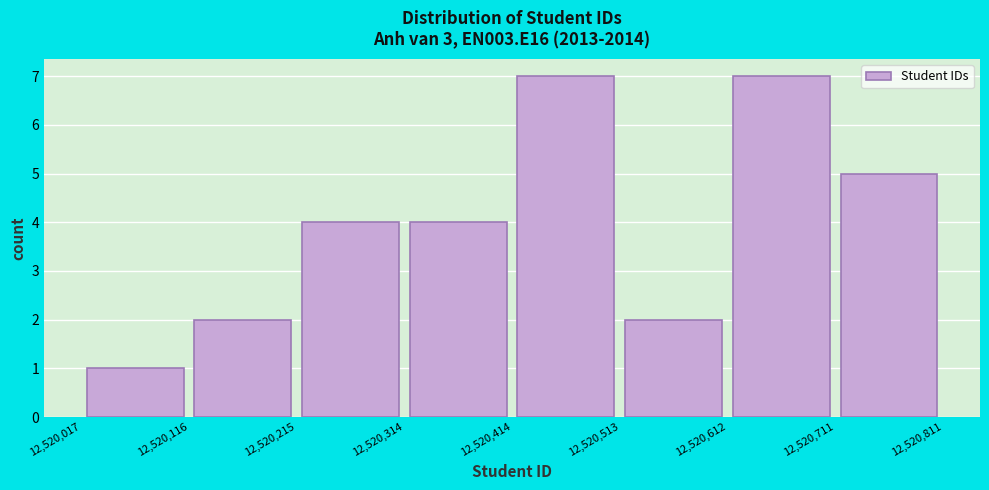

Reading left to right, transcribe this chart: for each bar, give the range it covers on the x-axis and its height. The values are not printed on the chart, so give them approximately, as read against the axis.

12,520,017 to 12,520,116: 1
12,520,116 to 12,520,215: 2
12,520,215 to 12,520,314: 4
12,520,314 to 12,520,414: 4
12,520,414 to 12,520,513: 7
12,520,513 to 12,520,612: 2
12,520,612 to 12,520,711: 7
12,520,711 to 12,520,811: 5